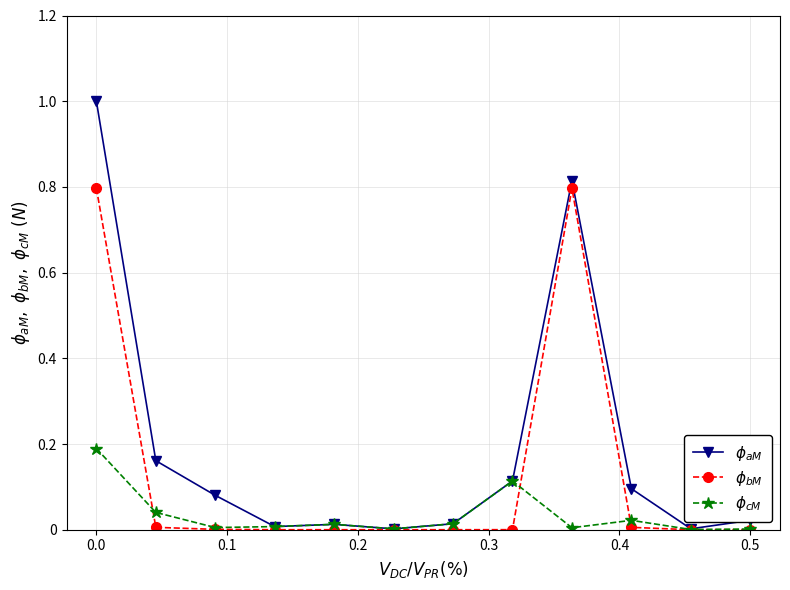

What are all the series names shown in the legend?

$\phi_{aM}$, $\phi_{bM}$, $\phi_{cM}$